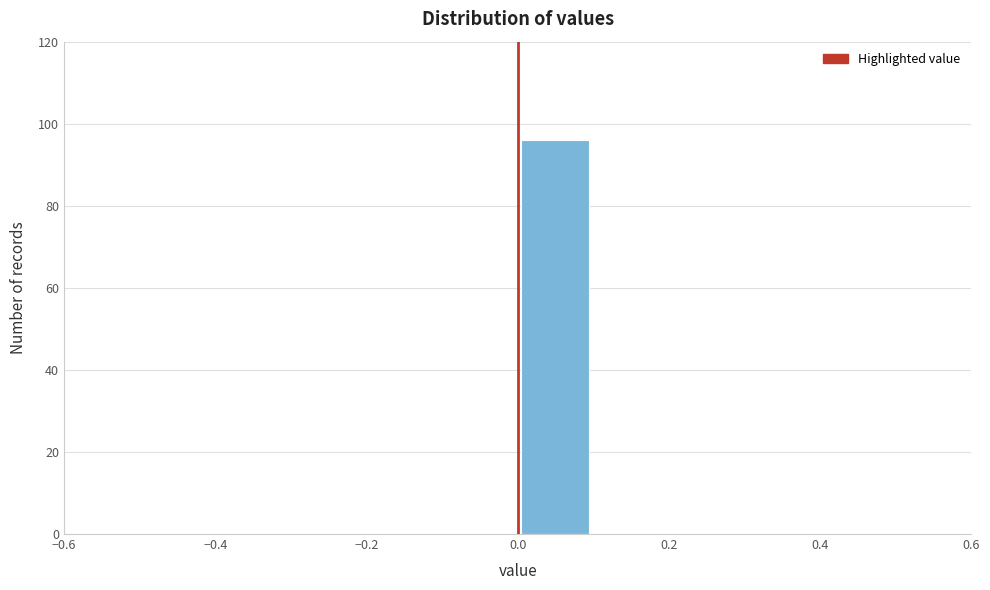

What is the height of the bar covering 0.0 to 0.1 on the x-axis? The values are not printed on the chart, so give them approximately, as read against the axis.

96